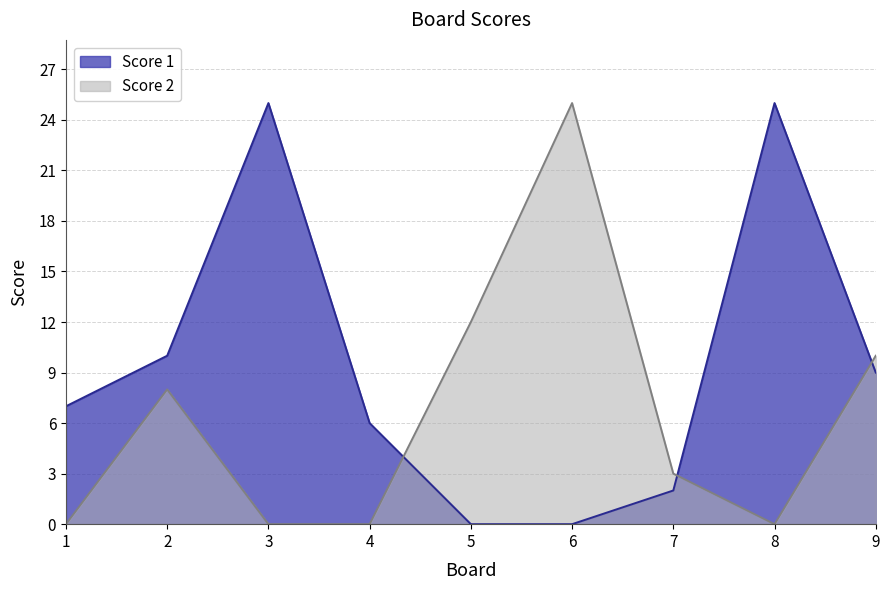

At which label does Score 1 first exceed 7?

2